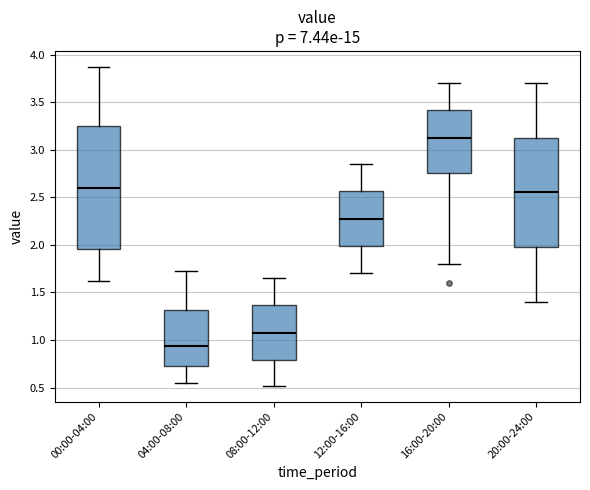

Which box's median line is the highest?

16:00-20:00